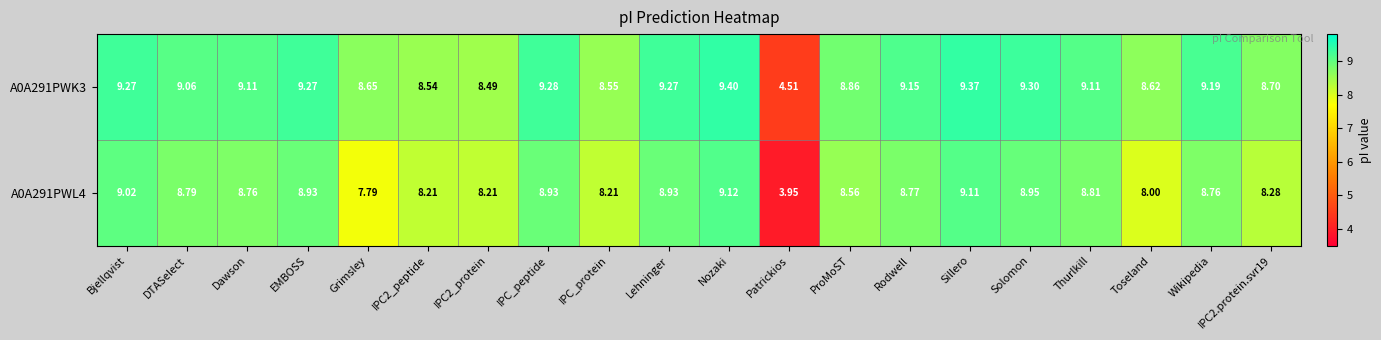

At which label does A0A291PWL4 reach its peak?

Nozaki